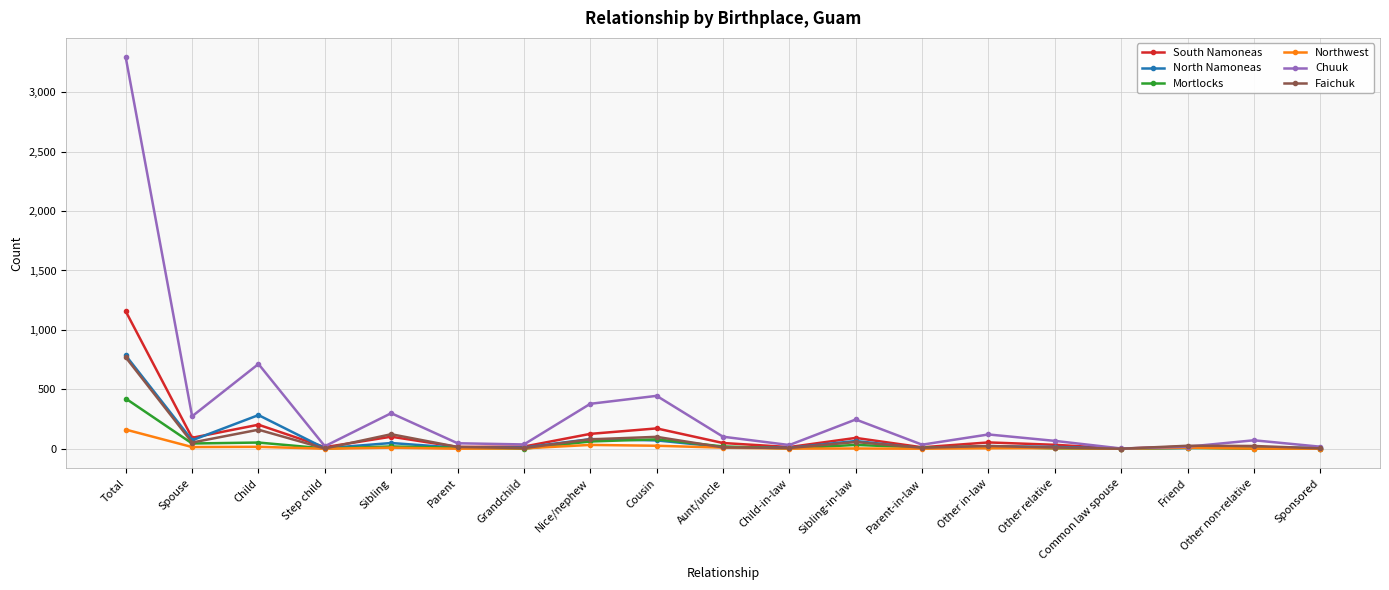

What are all the series names shown in the legend?

South Namoneas, North Namoneas, Mortlocks, Northwest, Chuuk, Faichuk